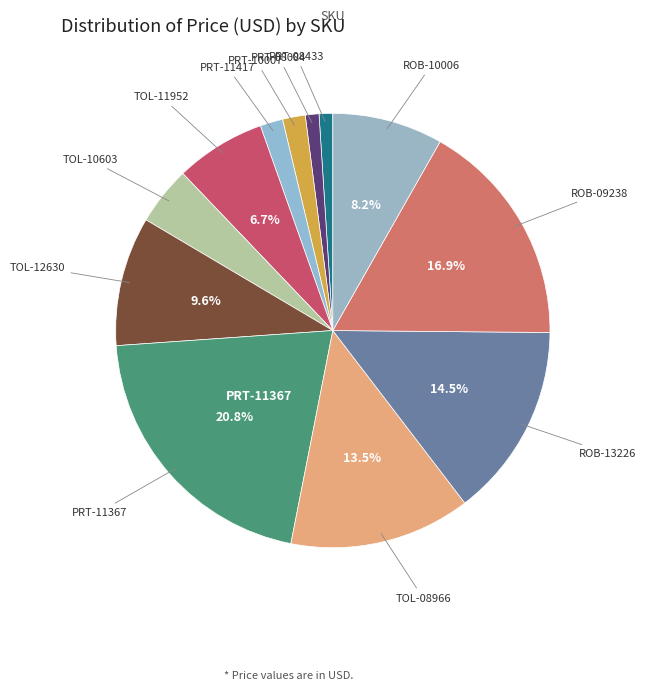

How many segments does this pie chart have?

12